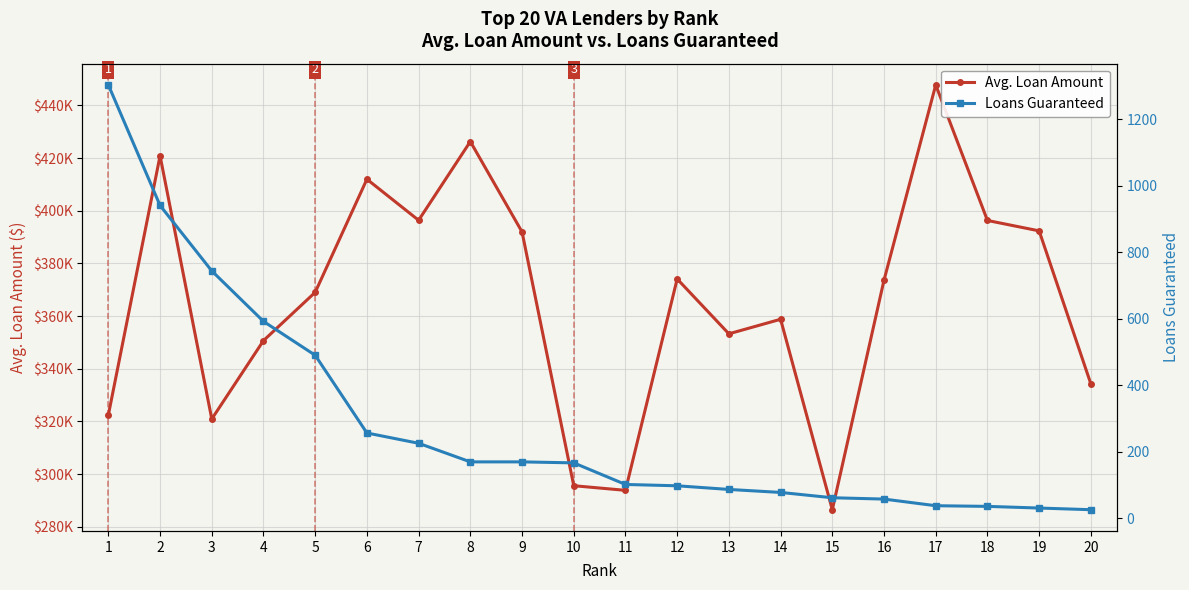

What are all the series names shown in the legend?

Avg. Loan Amount, Loans Guaranteed